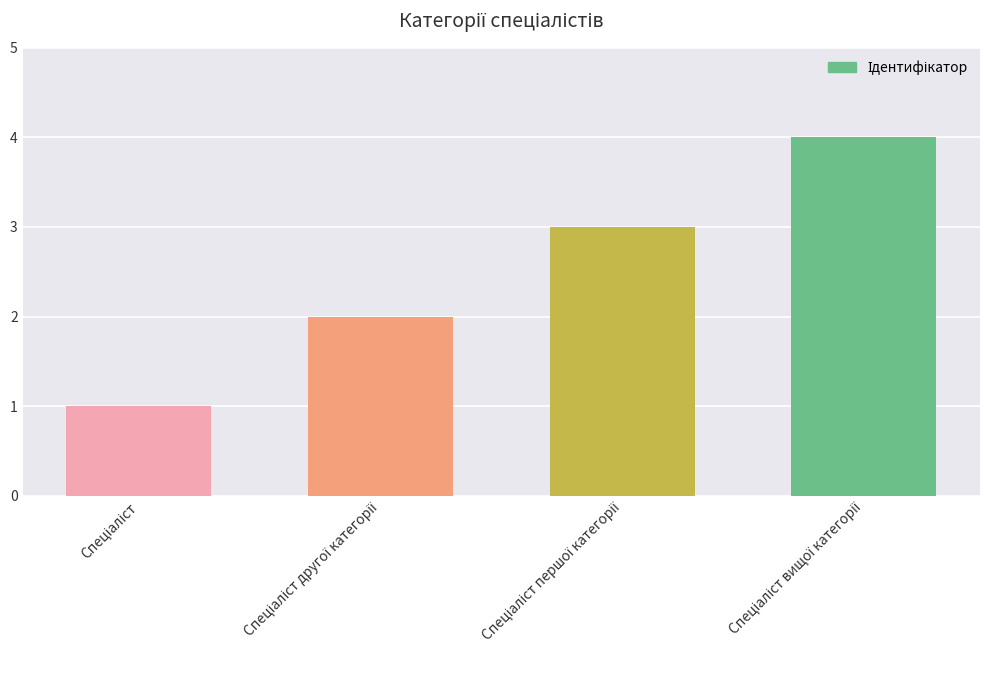

What is the difference between the maximum and minimum values?

3